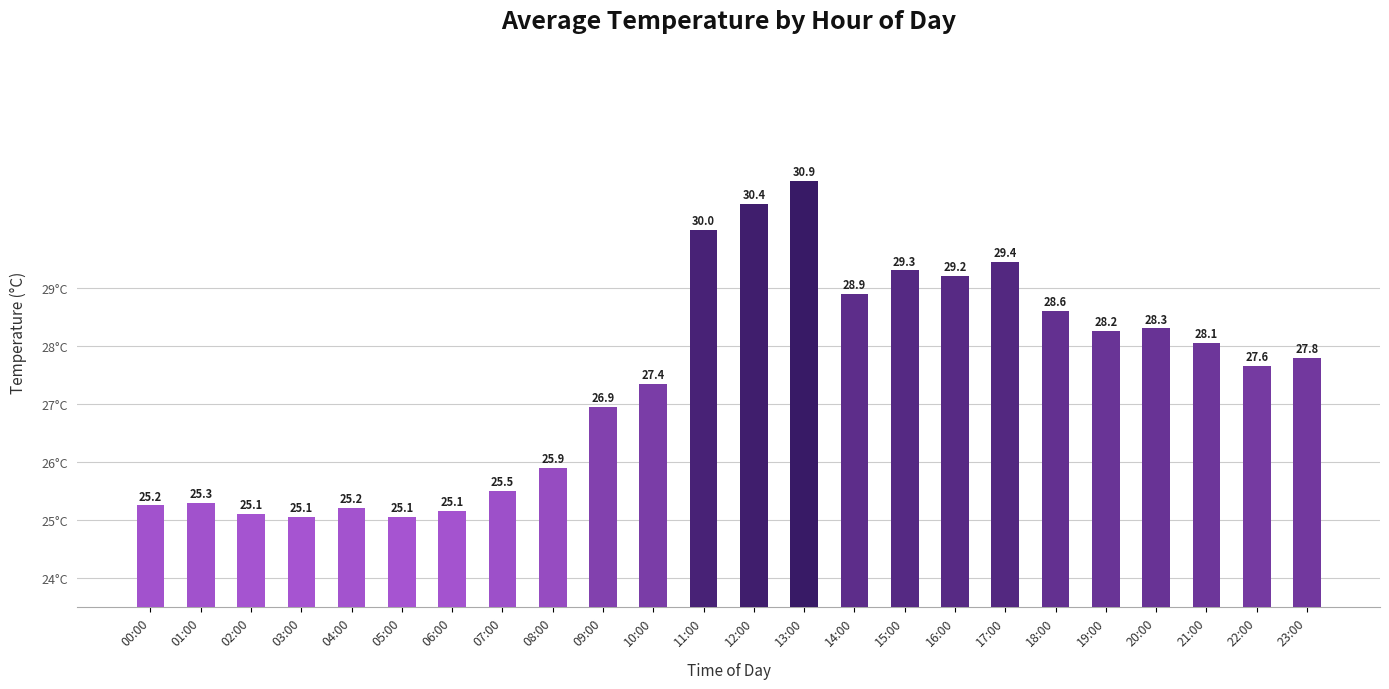

How many data points does each series have?

24